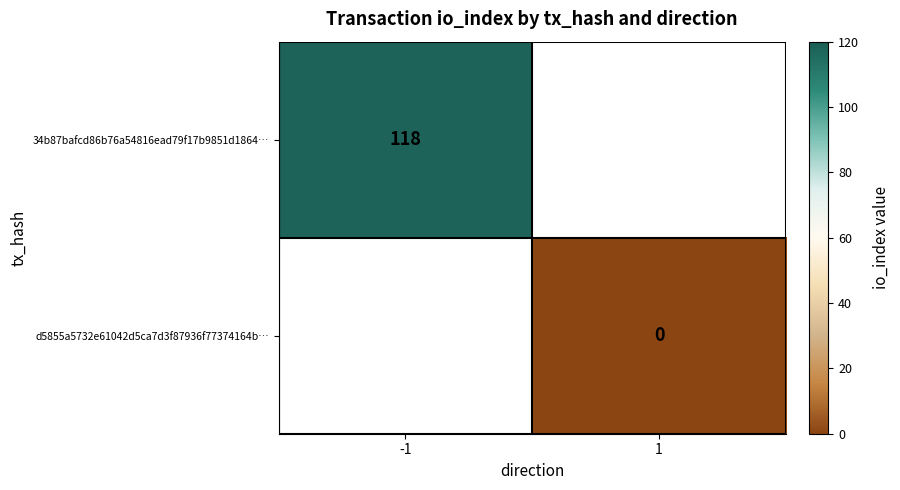

Is it true that 34b87bafcd86b76a54816ead79f17b9851d1864… equals 176 at -1?

False